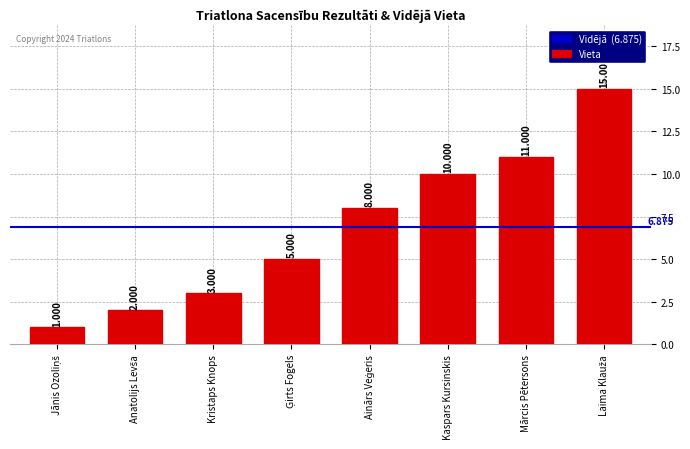

What is the label of the 3rd bar from the left?

Kristaps Knops